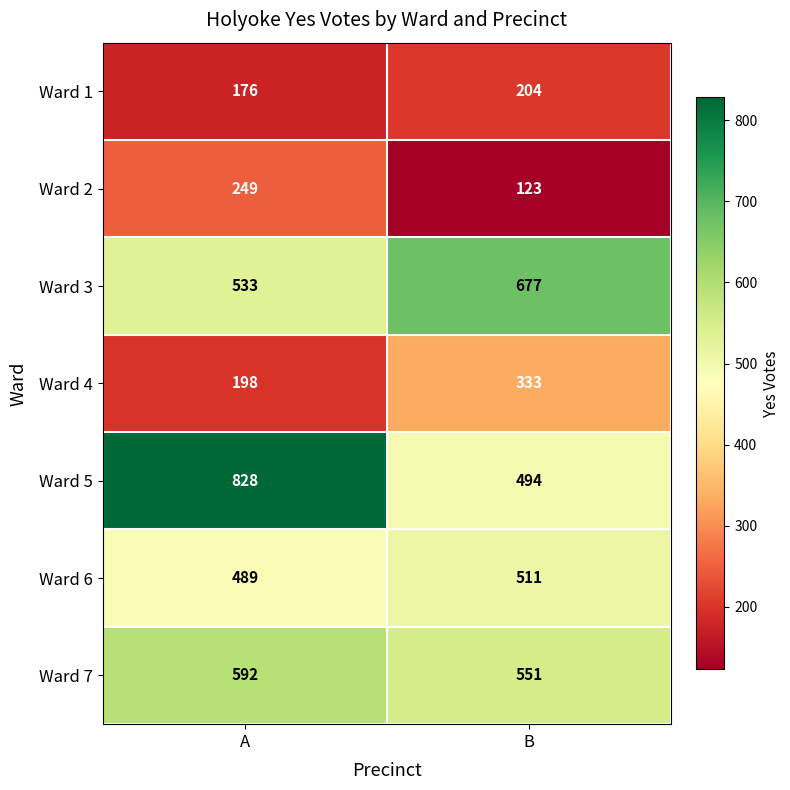

Which series has the widest spread of values?

Ward 5